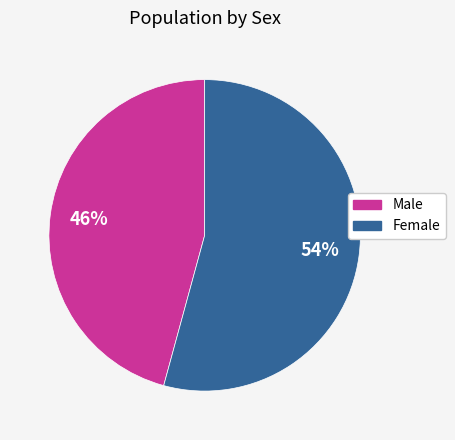

To the nearest percent, what percentage of the pie is Male?

46%